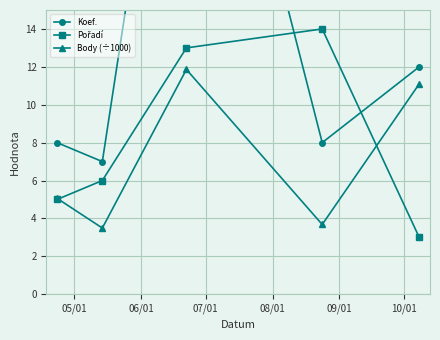

True or false: Body (÷1000) has more than 1 interior local peaks.

False